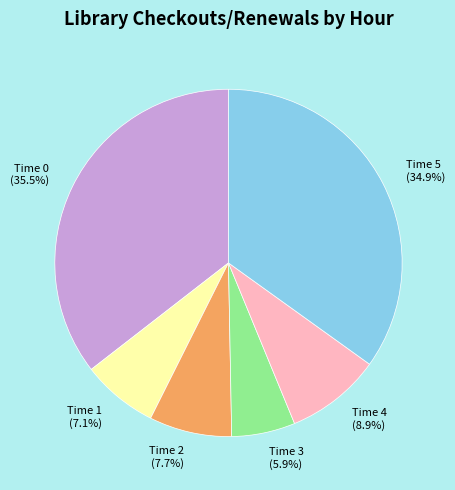

Combined, what portion of the pie is Time 5 and Time 3?

40.8%